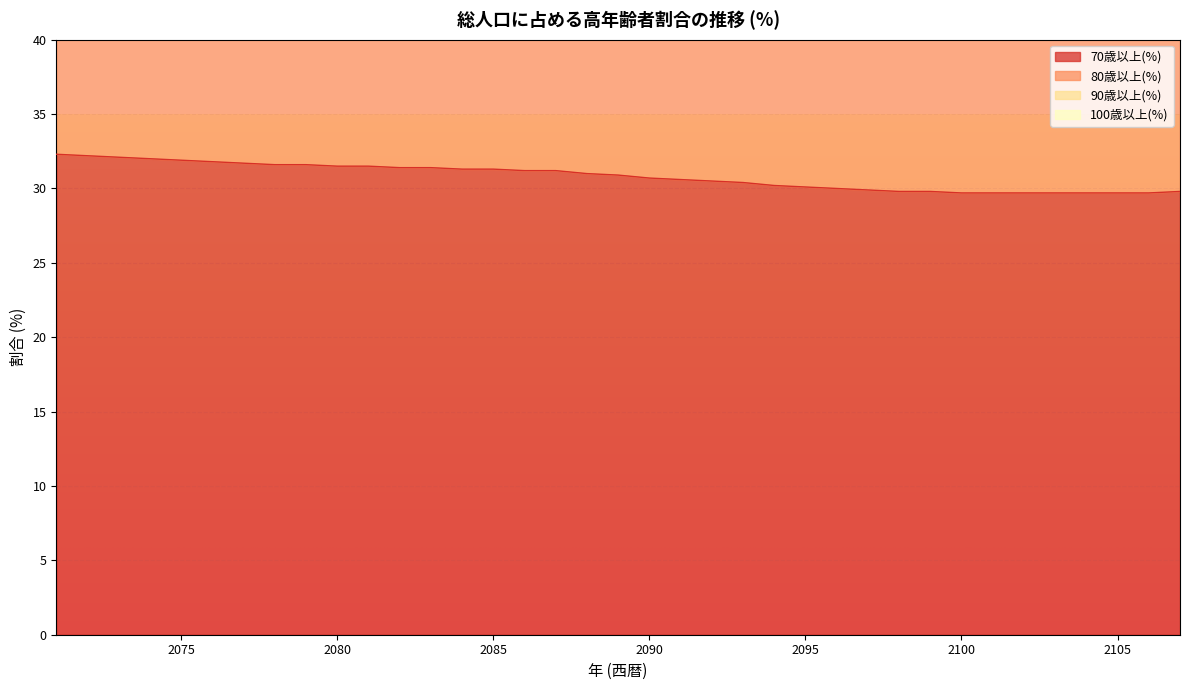

Rank the series by their maximum value, from lowest to highest.

100歳以上(%), 90歳以上(%), 80歳以上(%), 70歳以上(%)